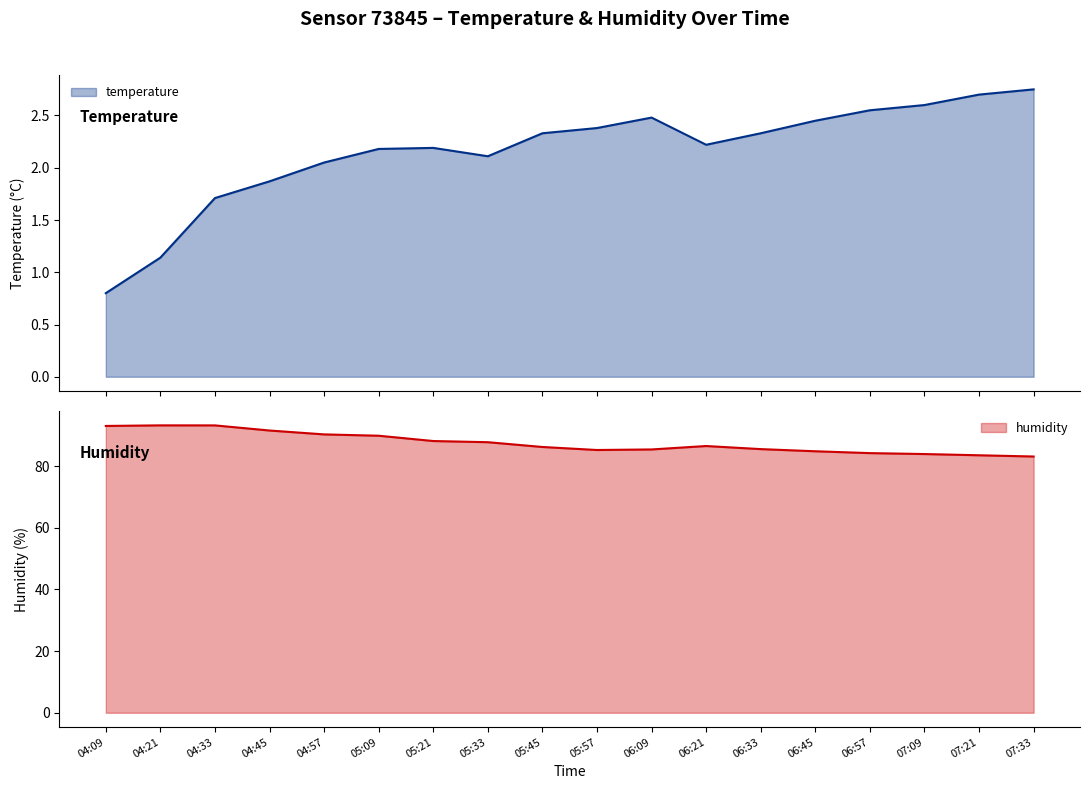

How many interior local peaks does the temperature series have?

2